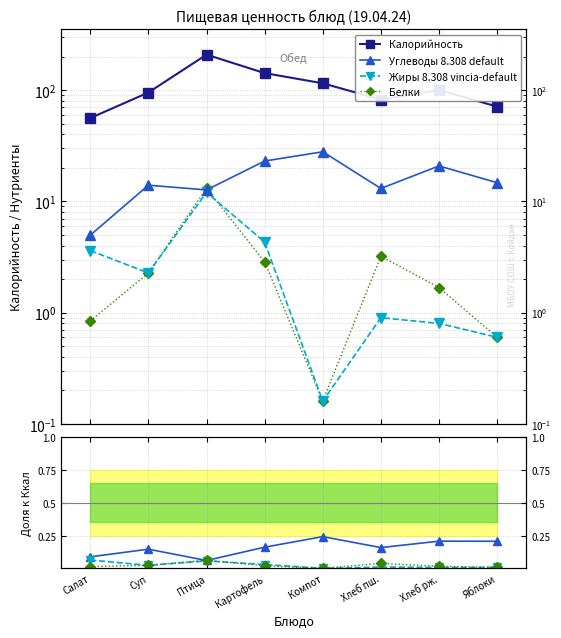

In Калорийность, how many points are lower than both neighbors (excluding endpoints)?

1